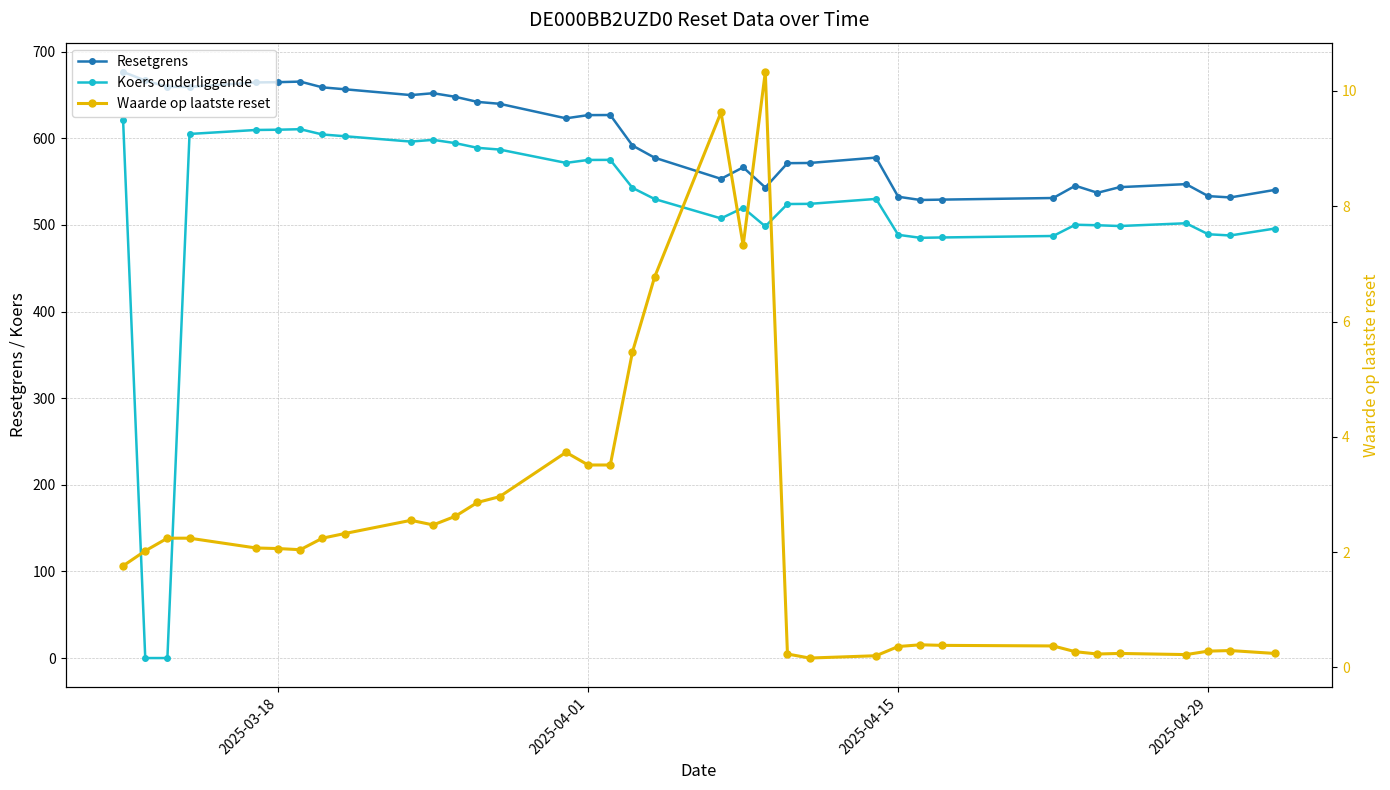

Rank the series by their maximum value, from lowest to highest.

Waarde op laatste reset, Koers onderliggende, Resetgrens